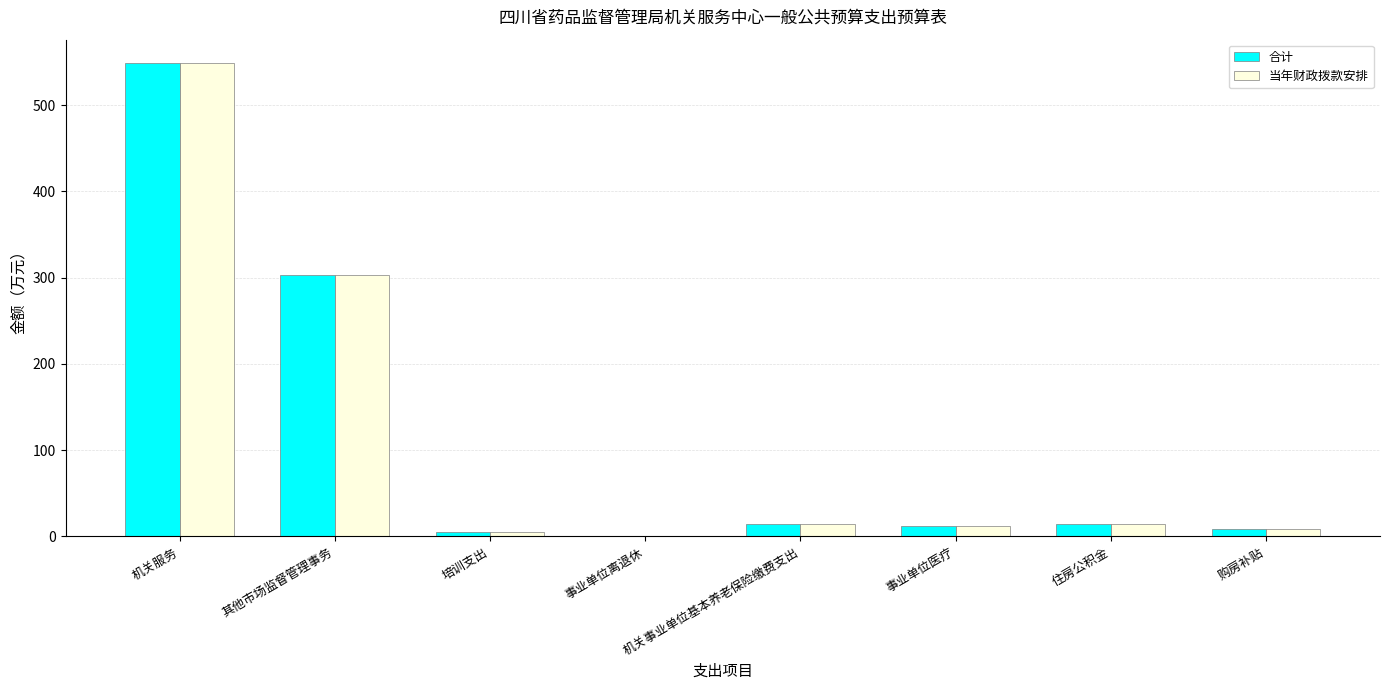

What is the maximum value shown in the chart?

548.3